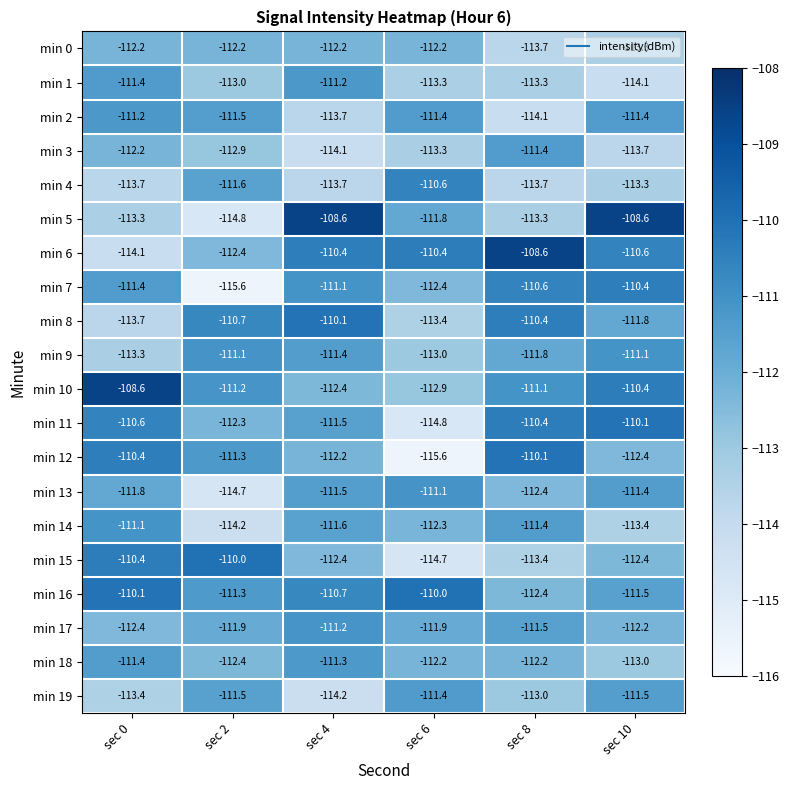

What is the spread (max minus min) of values at sec 4?

5.6